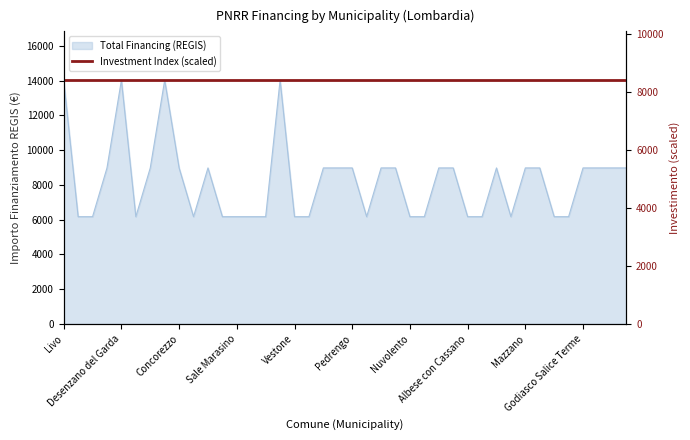

Does the chart display data point markers on the line(s)?

No